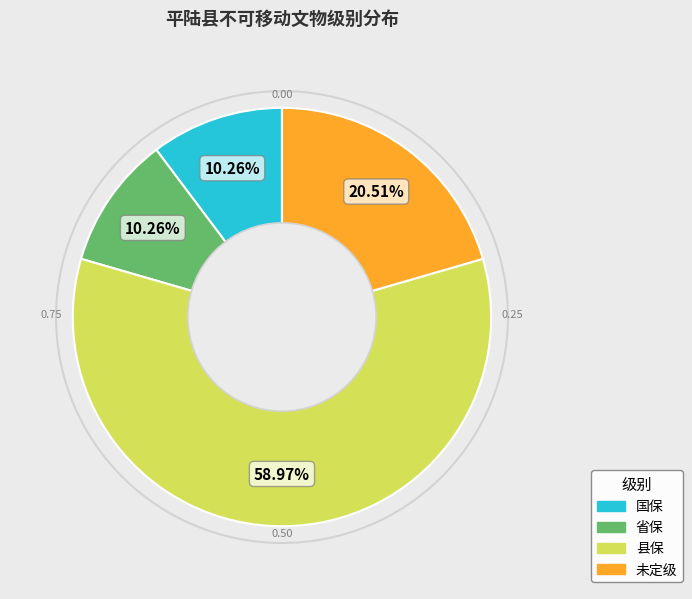

What portion of the pie excludes 未定级?

79.5%